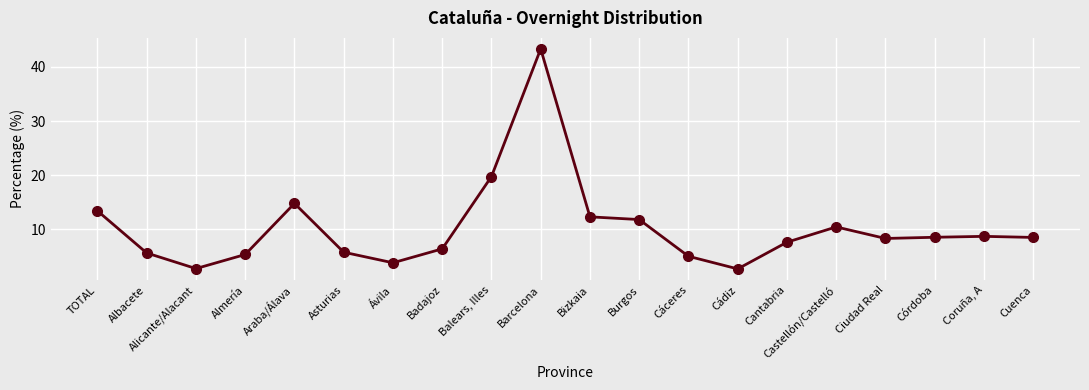

The chart shows a value of 7.3 at Almería. True or false?

False